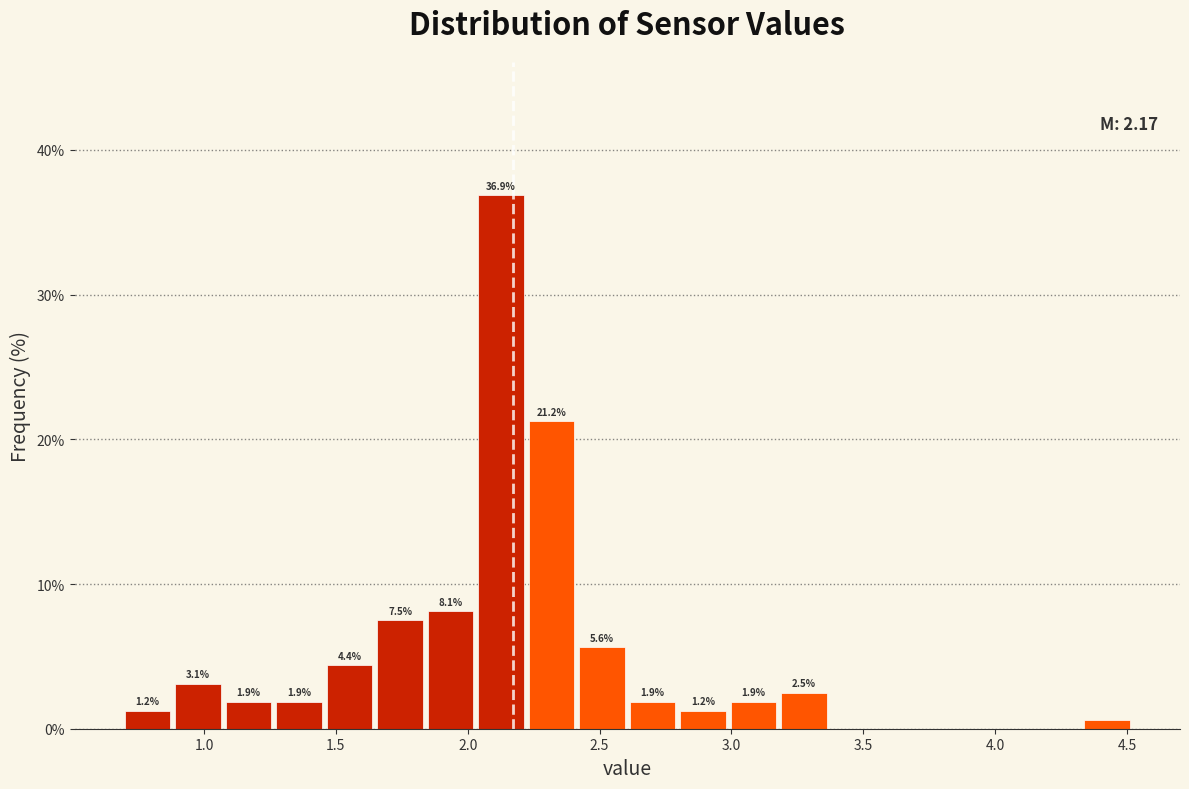

Around what value on the x-axis is the tallest bar? Give the approximate position of its centre, as read against the axis.

2.15